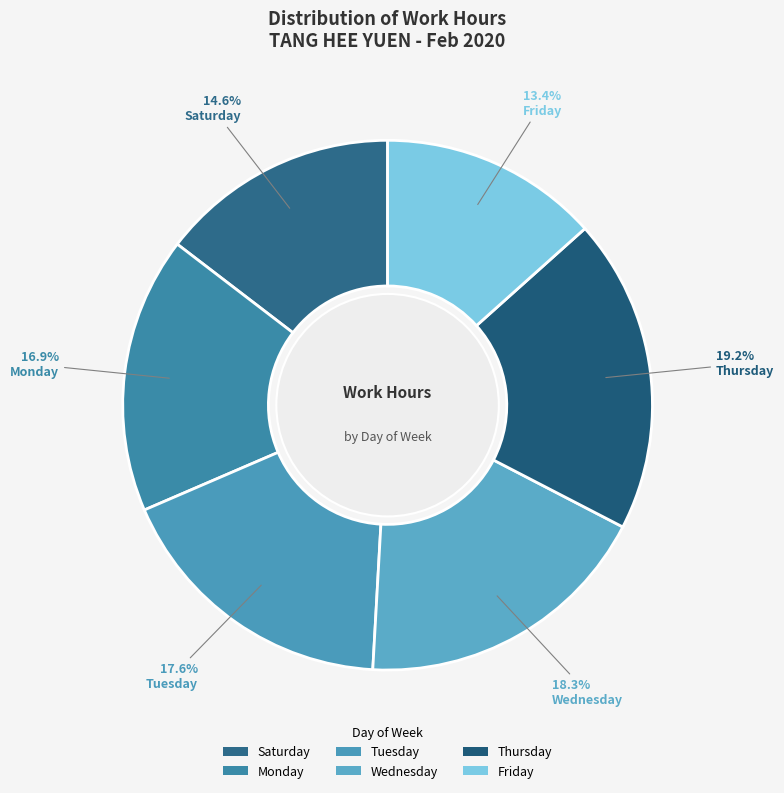

Which slice is the smallest?

Friday